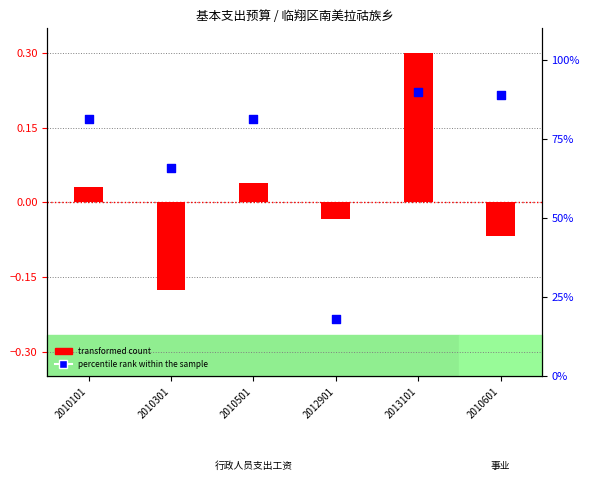

Which series reaches the minimum Y coordinate?

transformed count